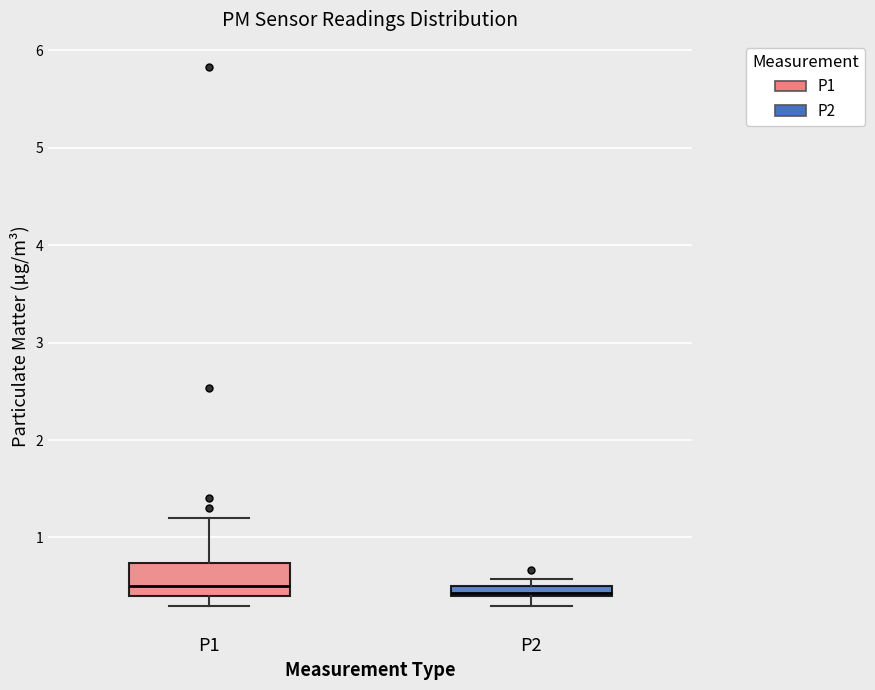

Which box is the tallest, from its lower edge to its upper edge?

P1